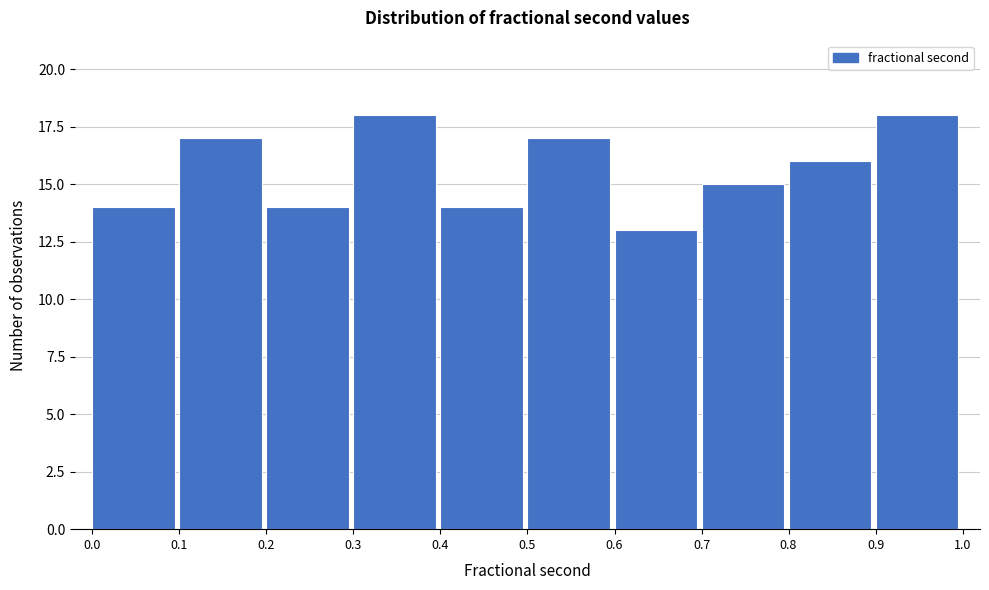

Reading left to right, list every bar in this chart as the range it spans on the x-axis followed by its height. The values are not printed on the chart, so give them approximately, as read against the axis.

0.0 to 0.1: 14
0.1 to 0.2: 17
0.2 to 0.3: 14
0.3 to 0.4: 18
0.4 to 0.5: 14
0.5 to 0.6: 17
0.6 to 0.7: 13
0.7 to 0.8: 15
0.8 to 0.9: 16
0.9 to 1.0: 18